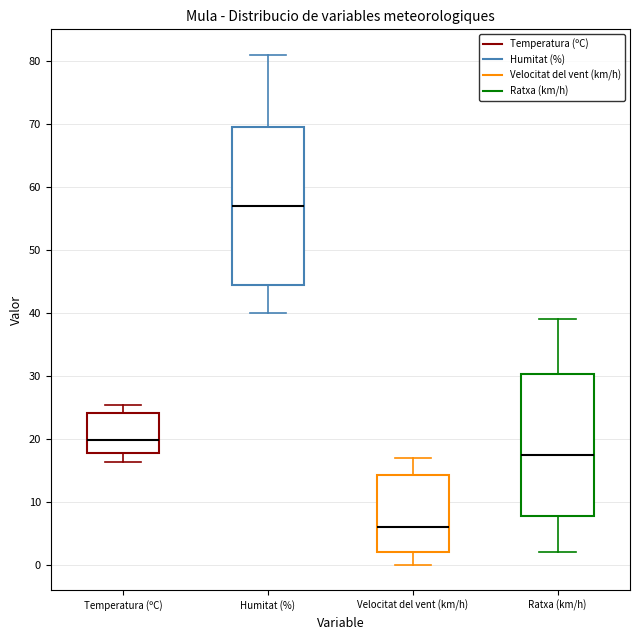

Which box's median line is the highest?

Humitat (%)